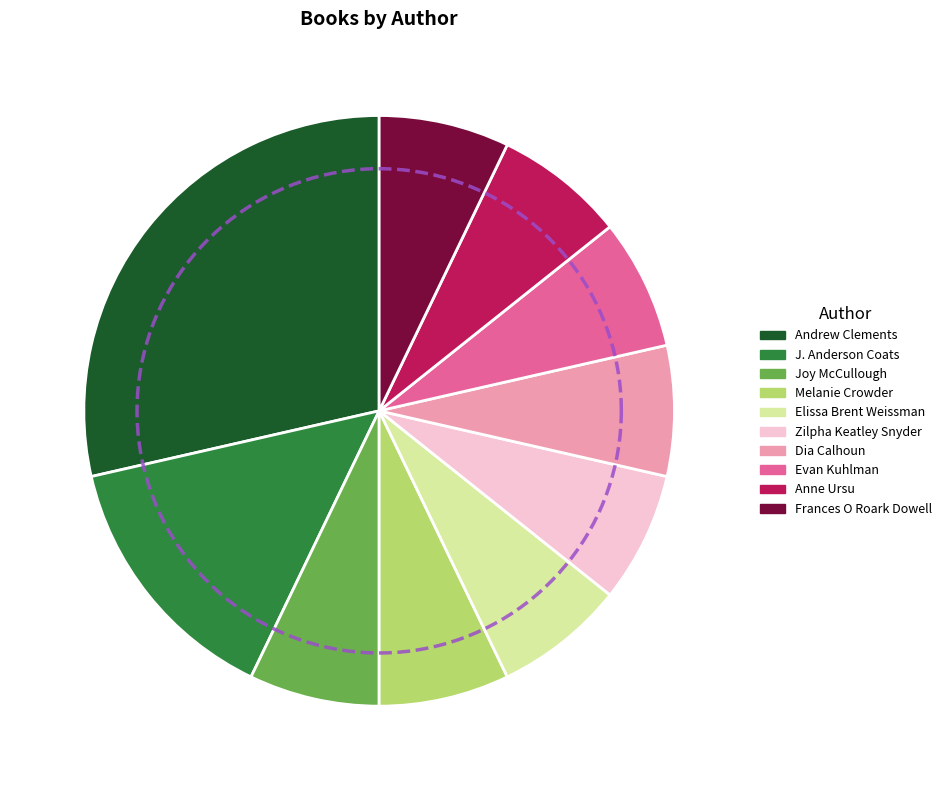

Is Joy McCullough (147821077) the majority of the pie?

No